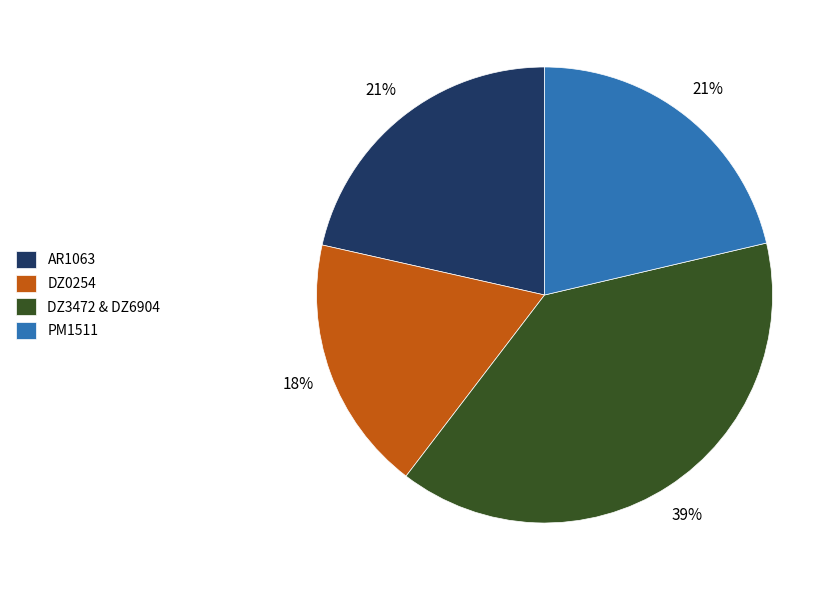

To the nearest percent, what is the combined percentage of PM1511 and DZ0254?

39%